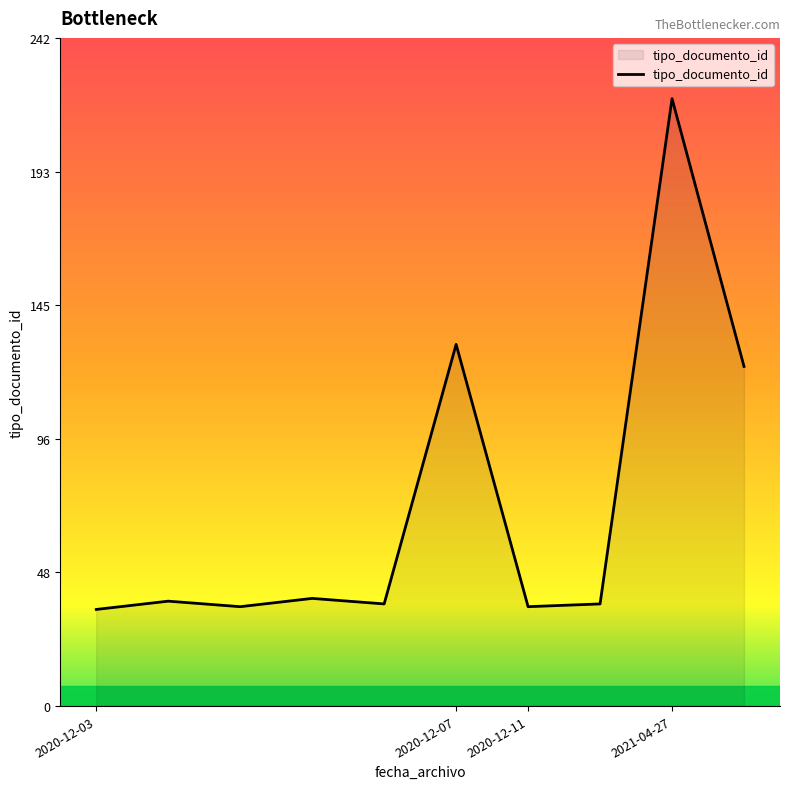

What is the smallest value displayed?

35